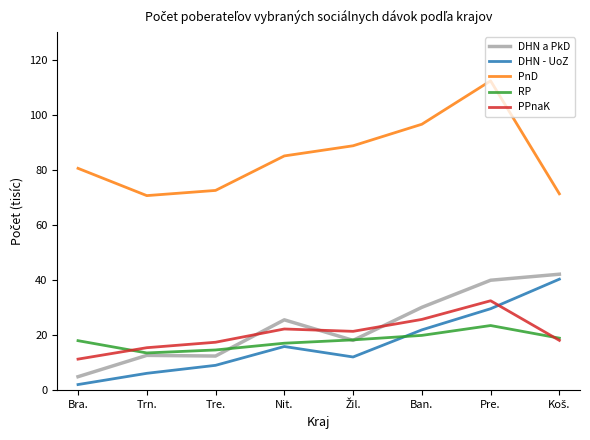

Which series ends up on top after the final intersection of PPnaK and DHN - UoZ?

DHN - UoZ